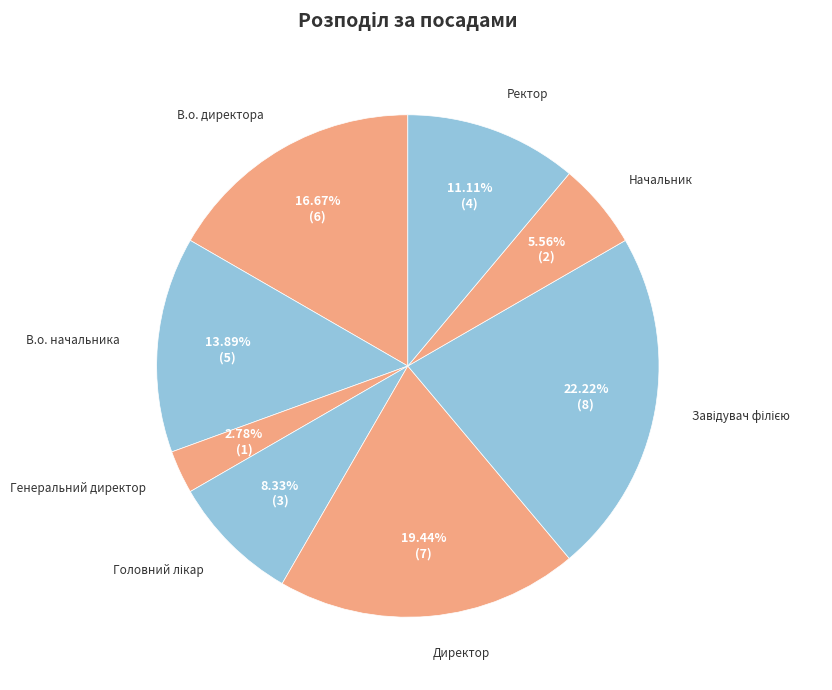

Count the number of slices in the pie.

8